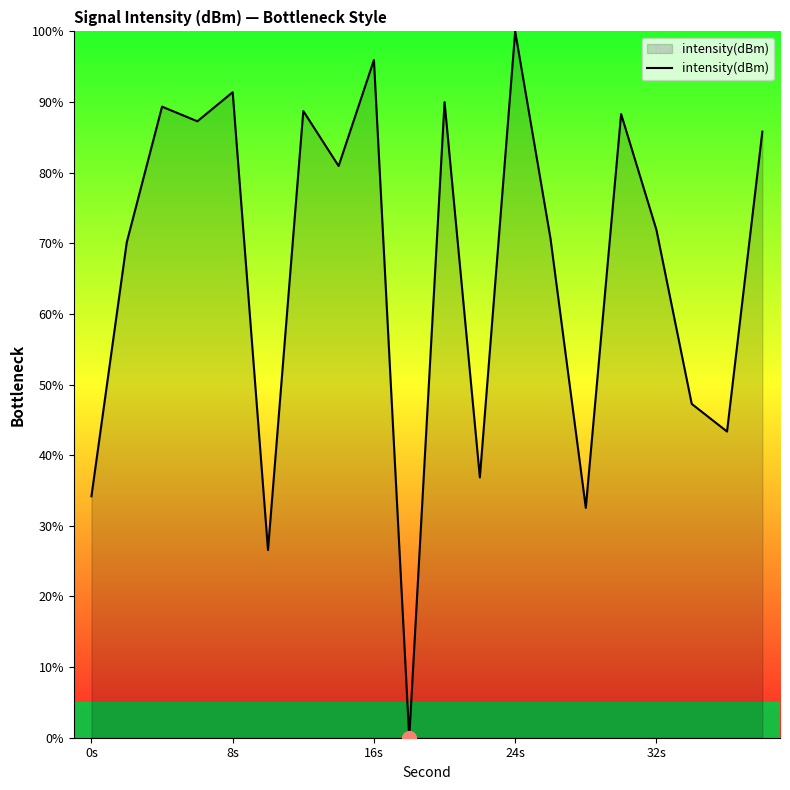

What is the difference between the maximum and minimum values?

100.0